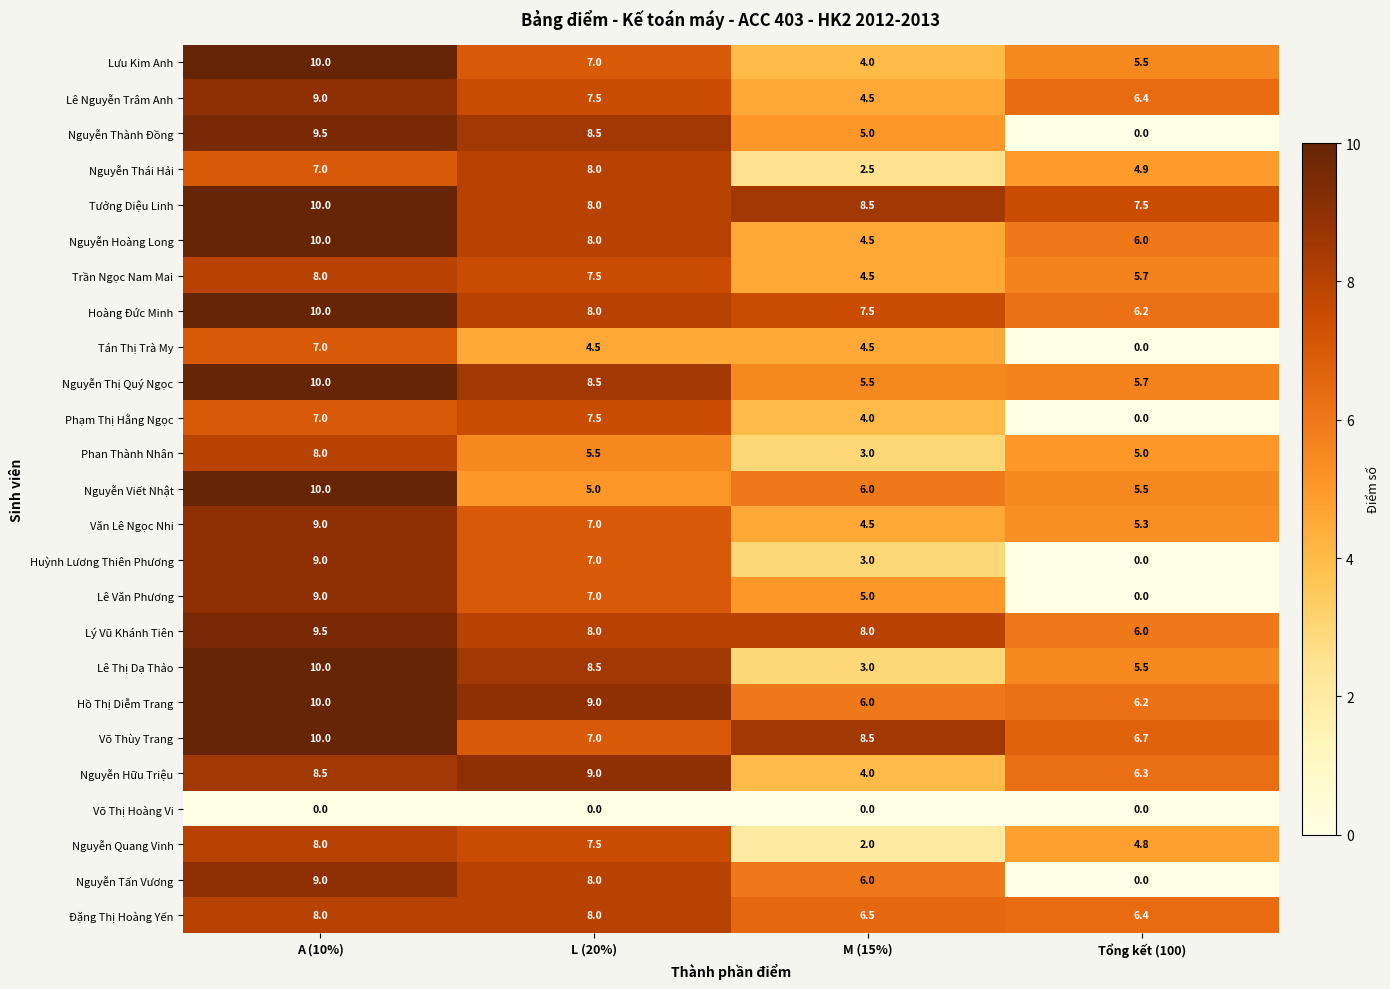

What is the greatest value displayed?

10.0